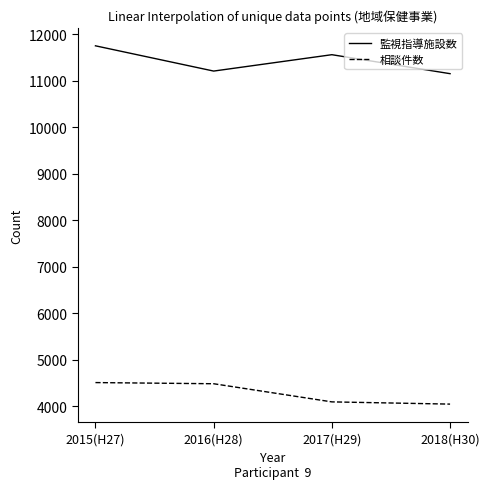

Which series changed the most between 2015(H27) and 2016(H28)?

監視指導施設数